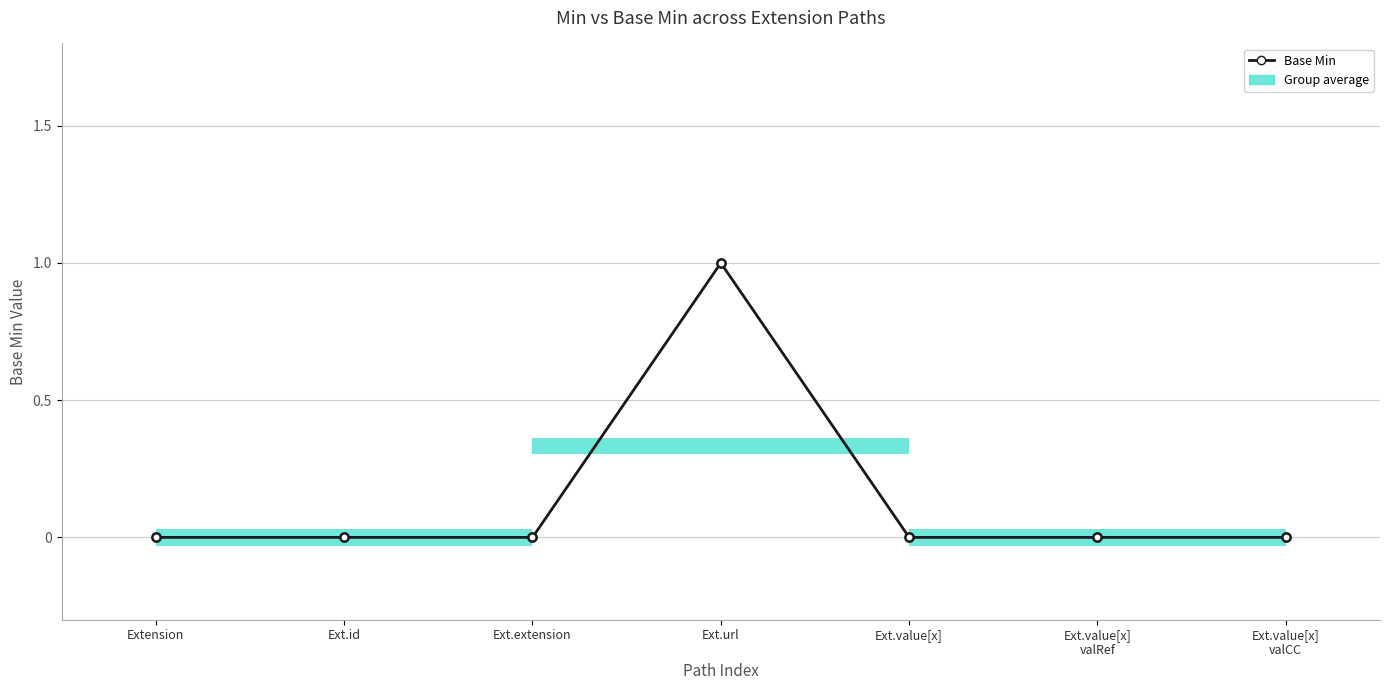

True or false: the data shows 0 at Ext.value[x]
valRef.

False